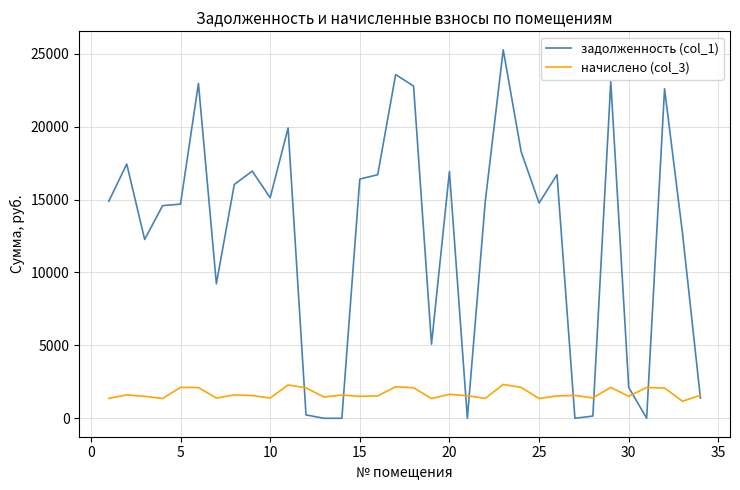

Which series has the largest range (max minus min)?

задолженность (col_1)